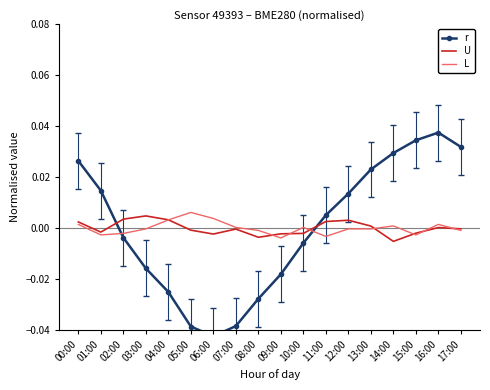

Is the value of U at 00:00 greater than the value of L at 08:00?

Yes